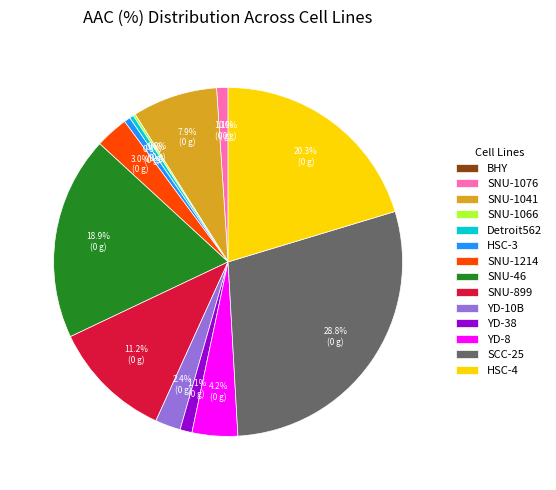

How much of the chart is everything except SNU-1214?

97.0%